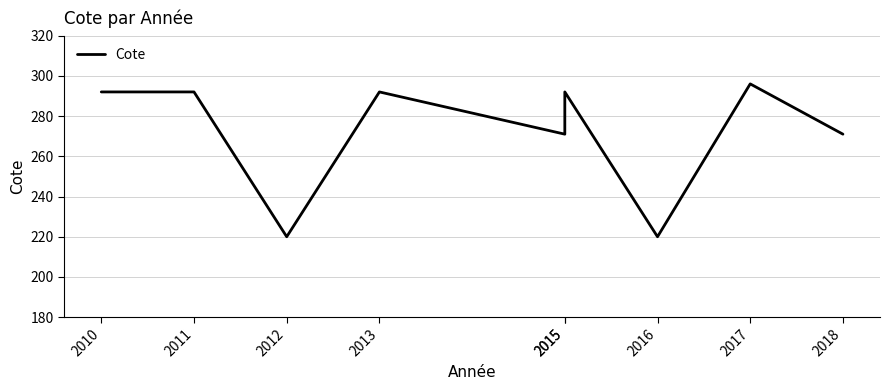

At which label is the value closest to 258?

2015